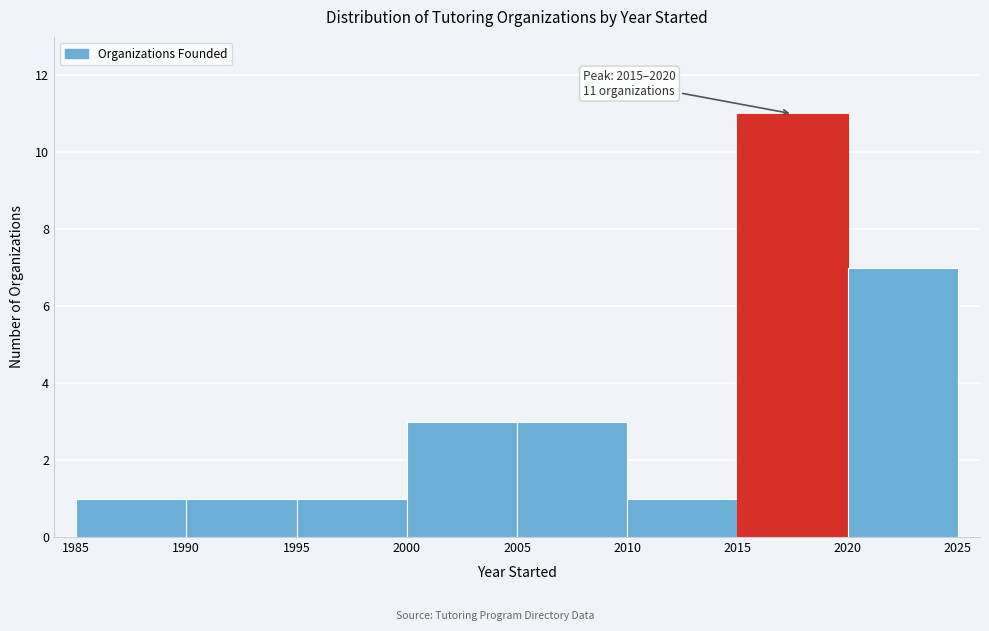

Which range on the x-axis has the tallest bar?

2015 to 2020